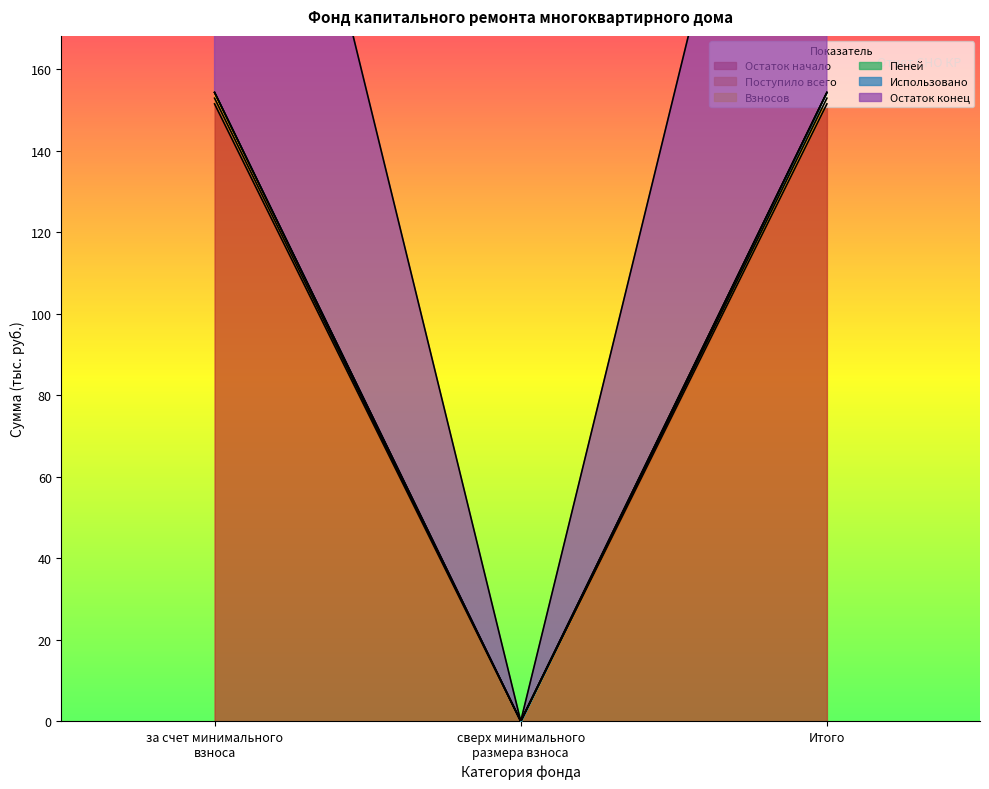

The Остаток начало series shows 230.3 at за счет минимального взноса. True or false?

False